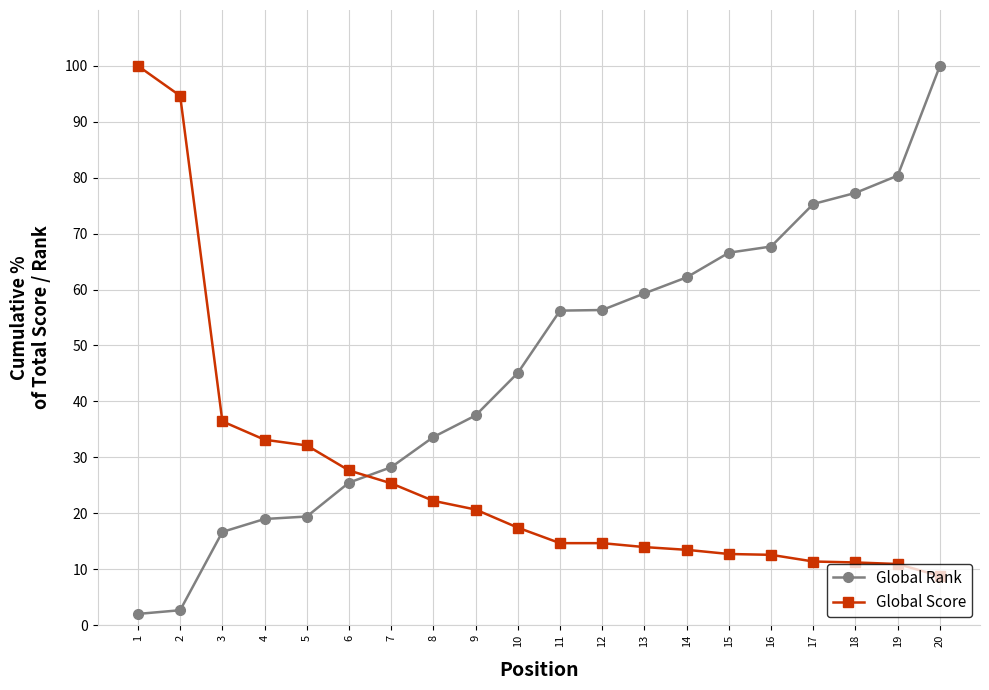

Does the chart display data point markers on the line(s)?

Yes